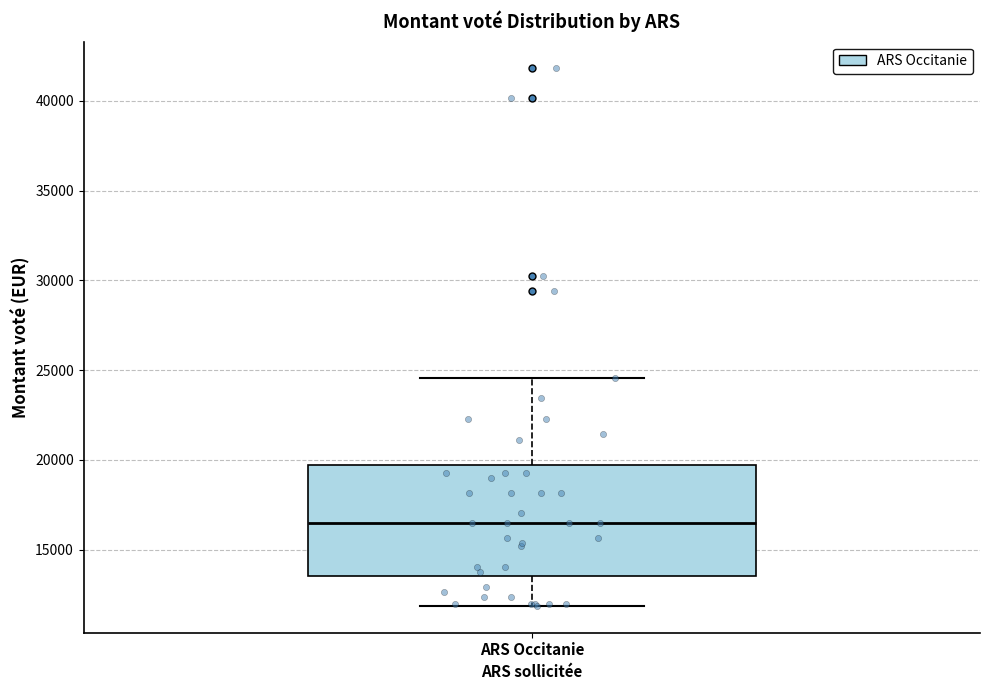

Where does the upper whisker of the box for ARS Occitanie end on the y-axis? The values are not printed on the chart, so give them approximately, as read against the axis.

24500